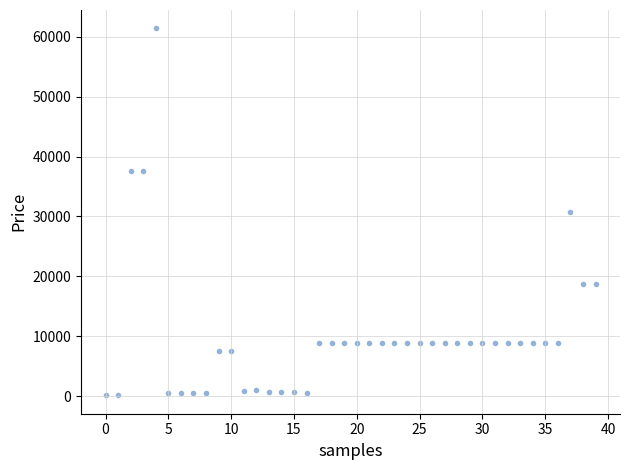

What is the range of Y values (max minus min)?

61320.2